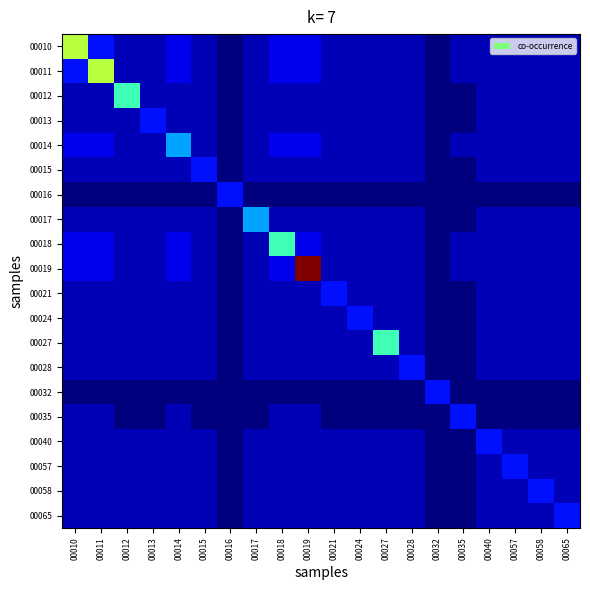

What is the total value across all series at 00016?

0.1